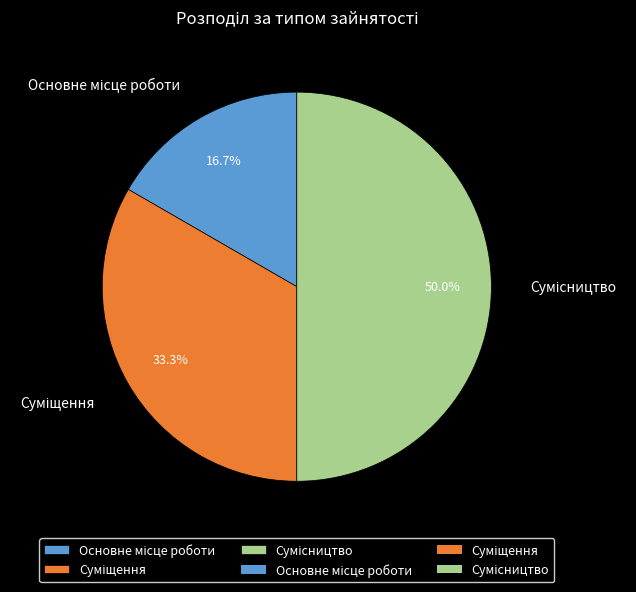

What is the change in value from Основне місце роботи to Суміщення?

+1